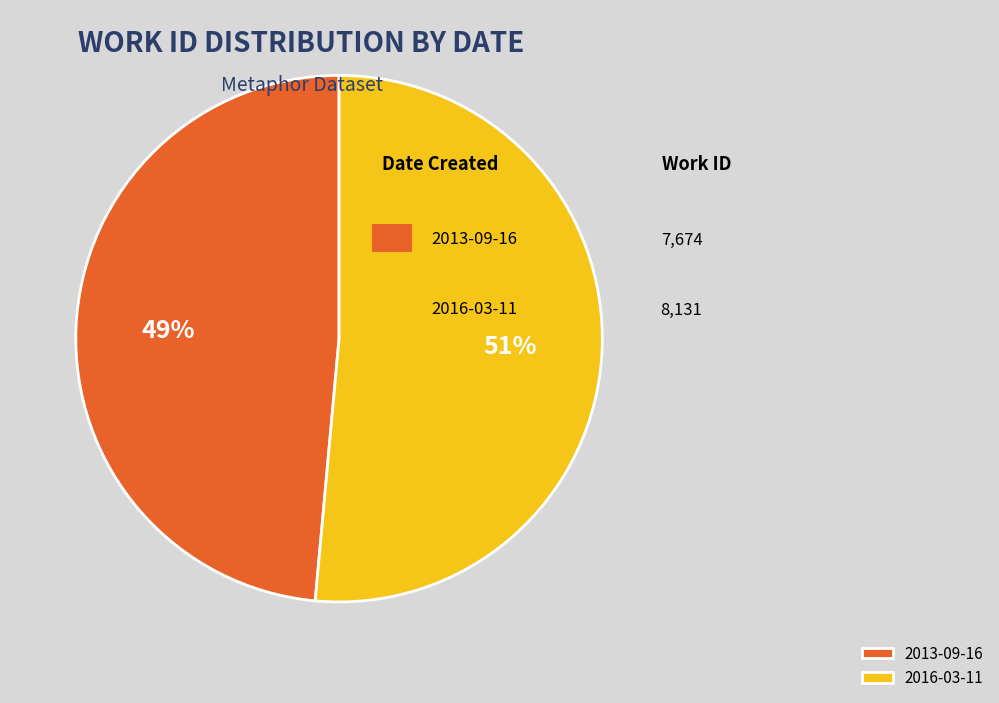

Which has a higher value, 2013-09-16 or 2016-03-11?

2016-03-11